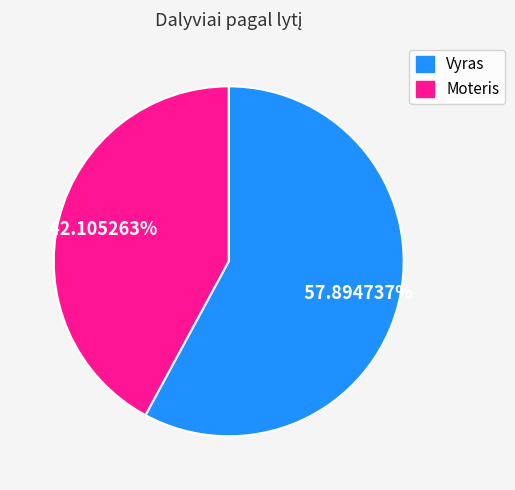

To the nearest percent, what percentage of the pie is Vyras?

58%